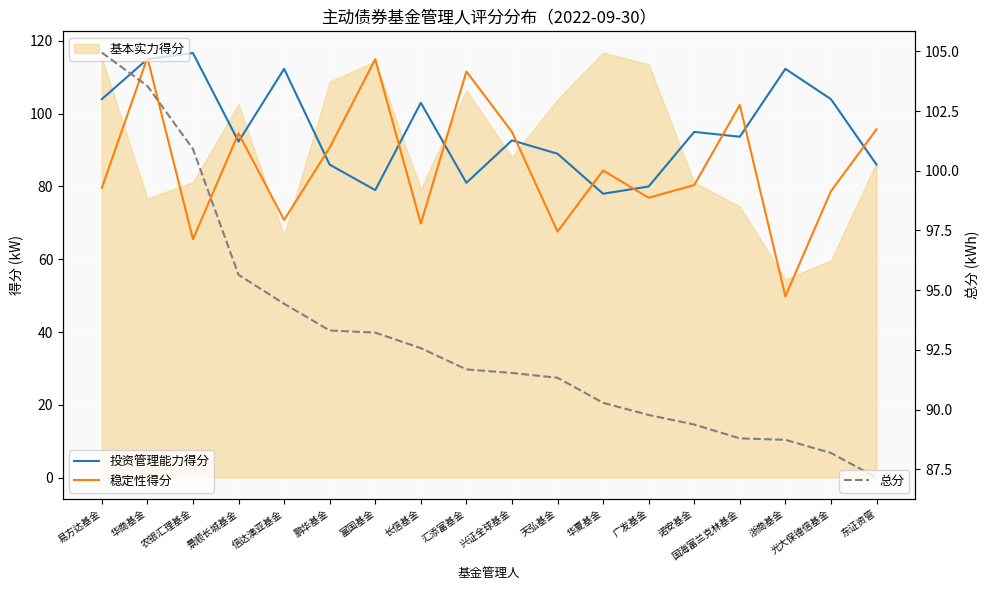

Which series changed the most between 华商基金 and 光大保德信基金?

稳定性得分